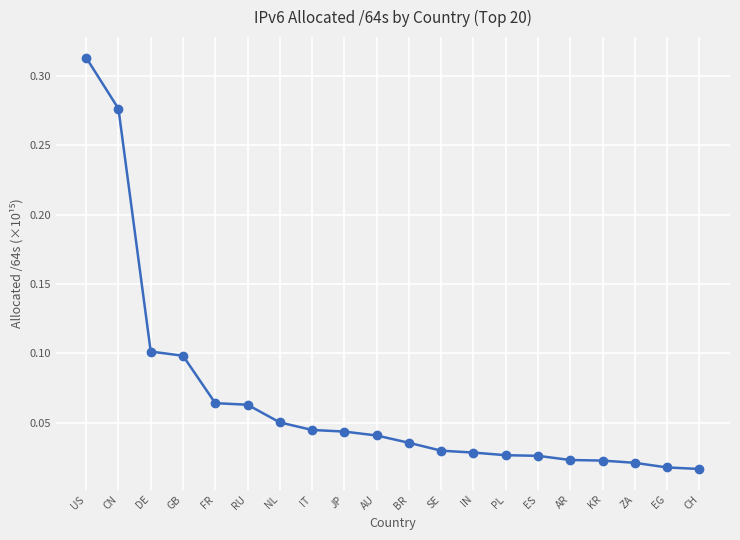

Between PL and EG, which is larger?

PL